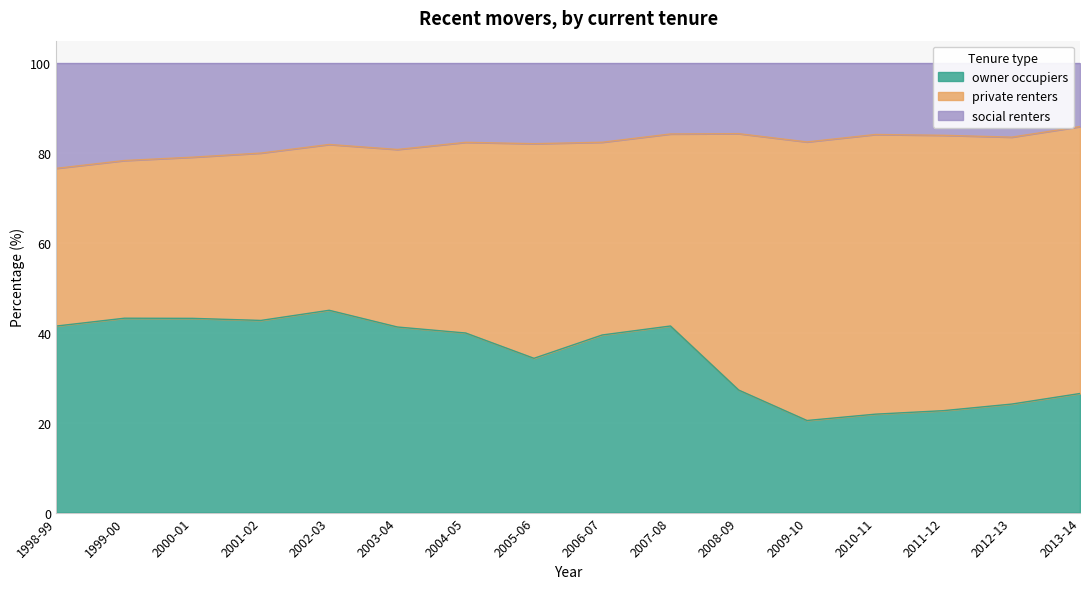

How many data points does each series have?

16